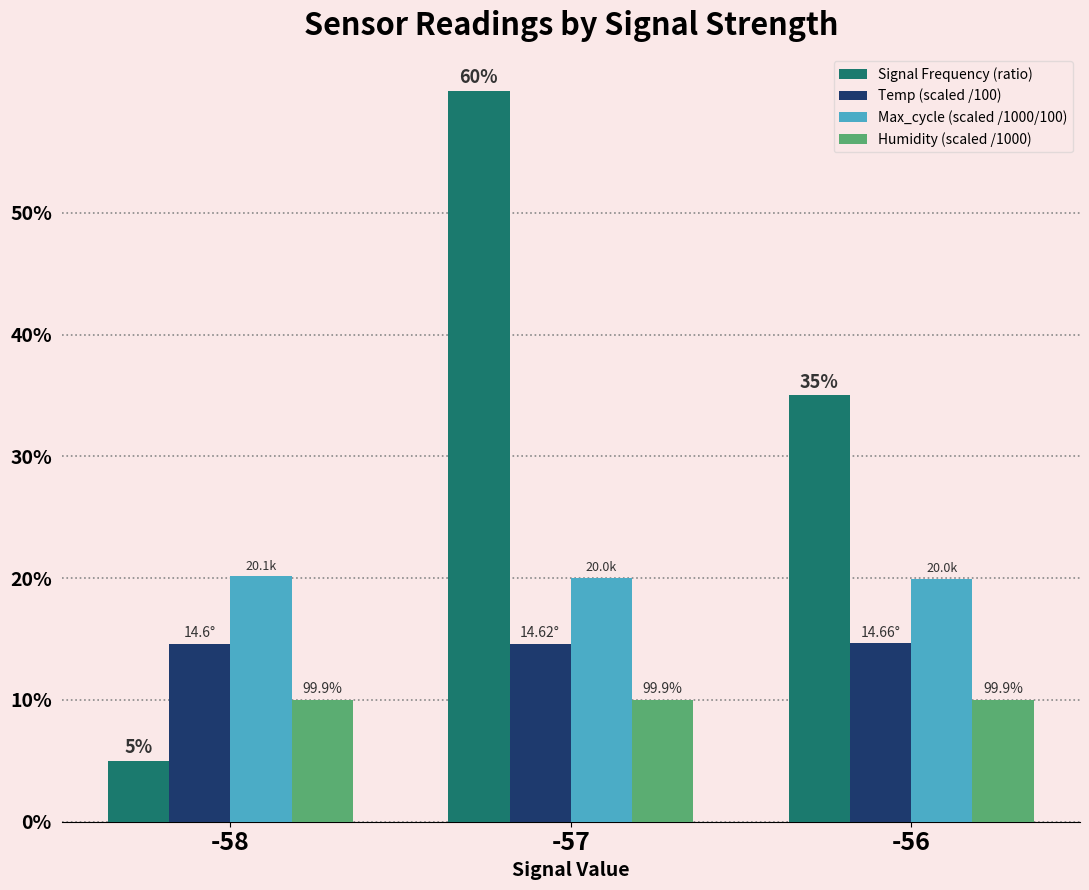

Which category has the lowest value across all series?

-58